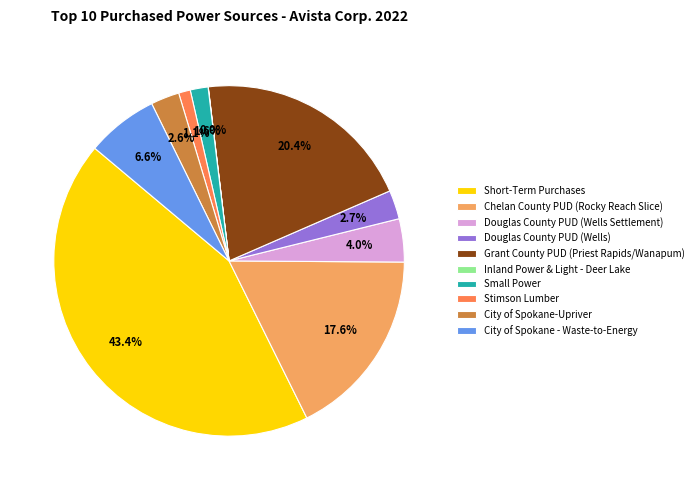

Which slice is the largest?

Short-Term Purchases